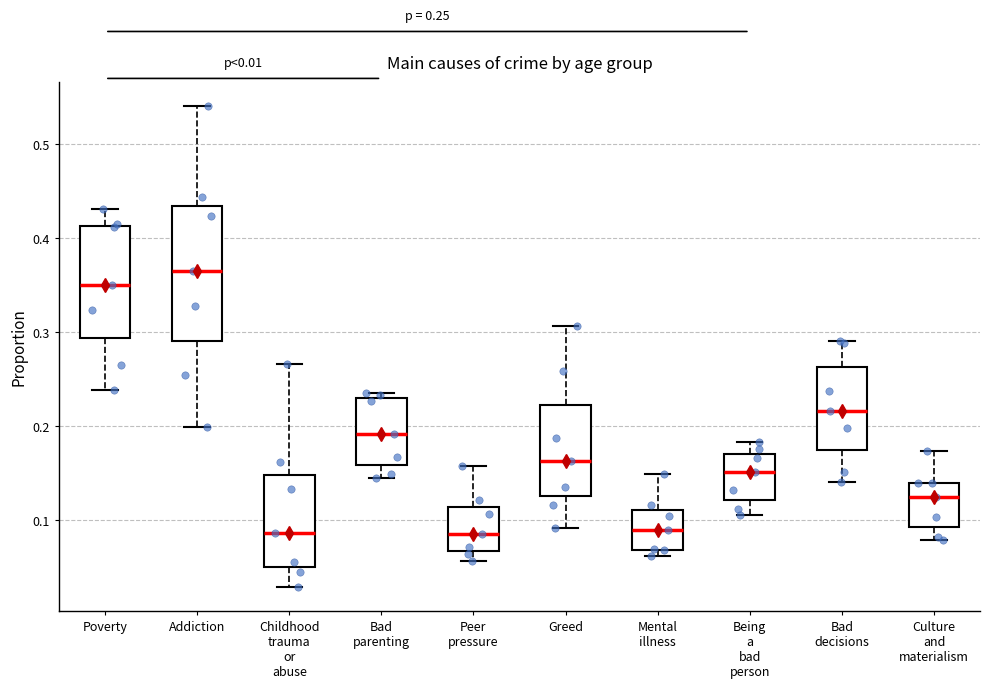

Which box has the highest median line?

Addiction